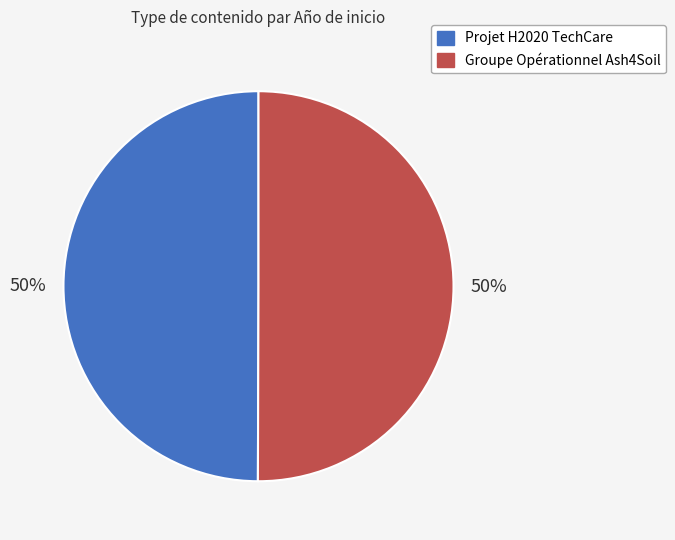

Approximately how many times larger is the value at Projet H2020 TechCare compared to Groupe Opérationnel Ash4Soil?

1.0